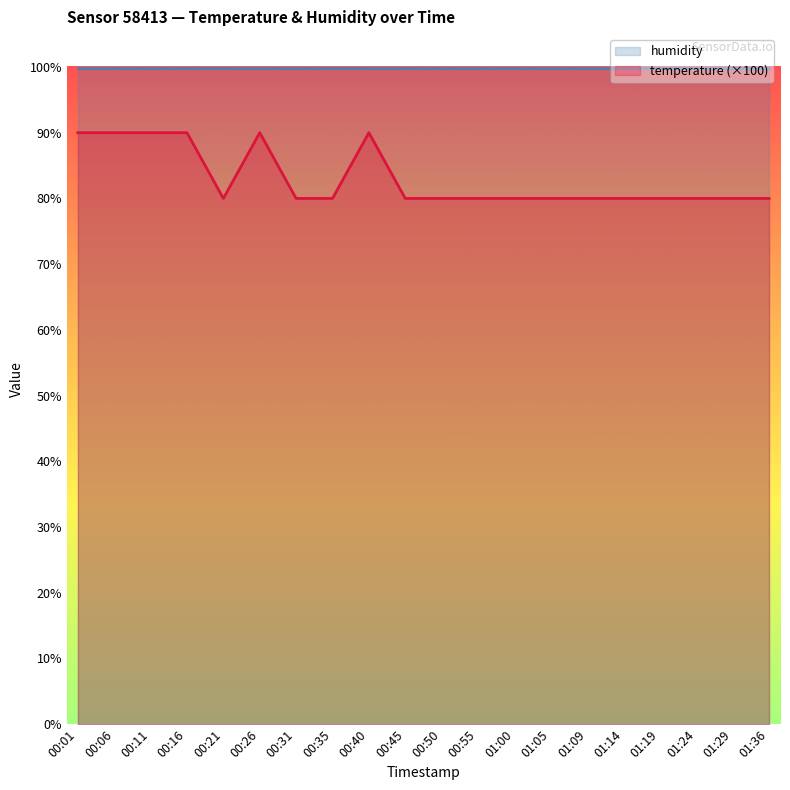

The chart shows a value of 90 at 00:16. True or false?

True